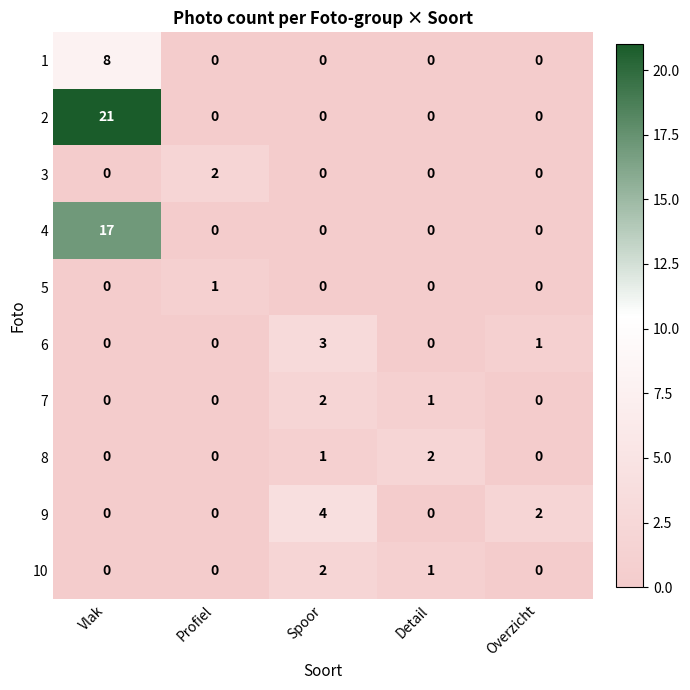

Which category has the highest value in the 2 series?

Vlak